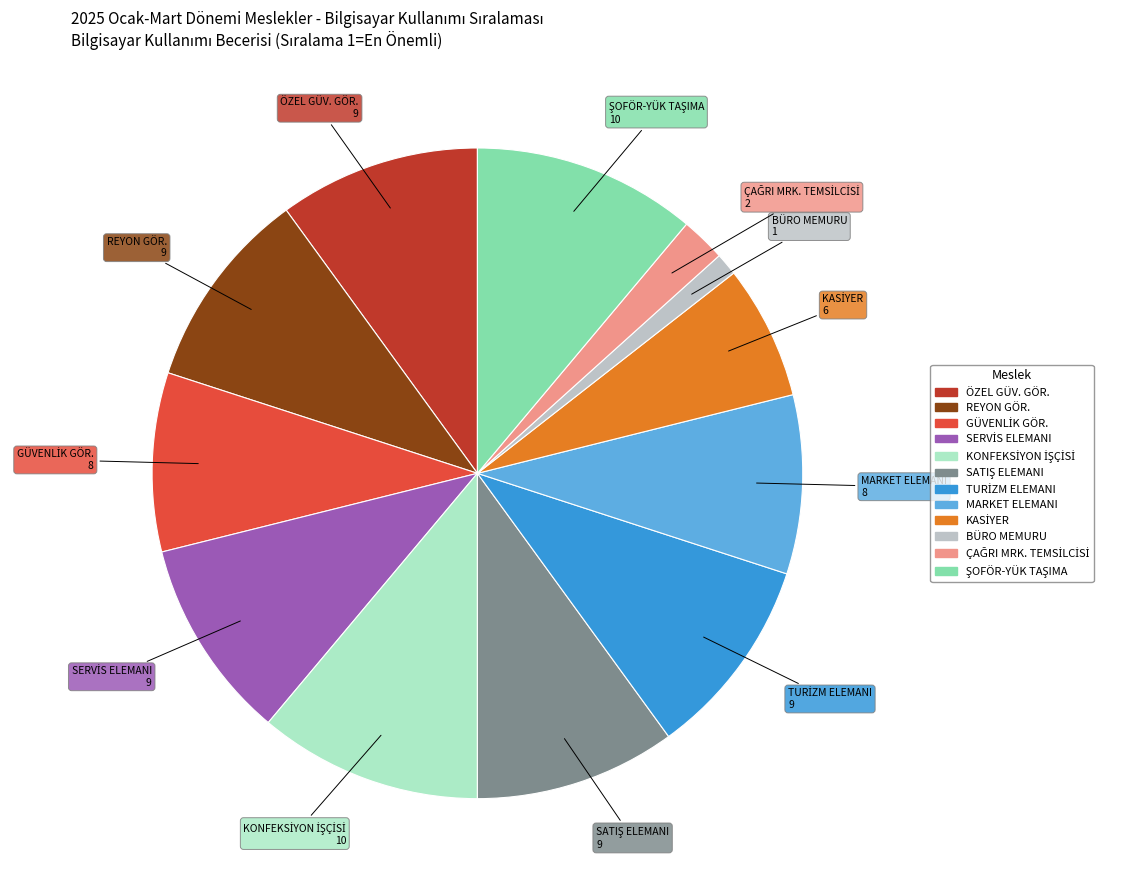

Is there a majority slice in this chart?

No